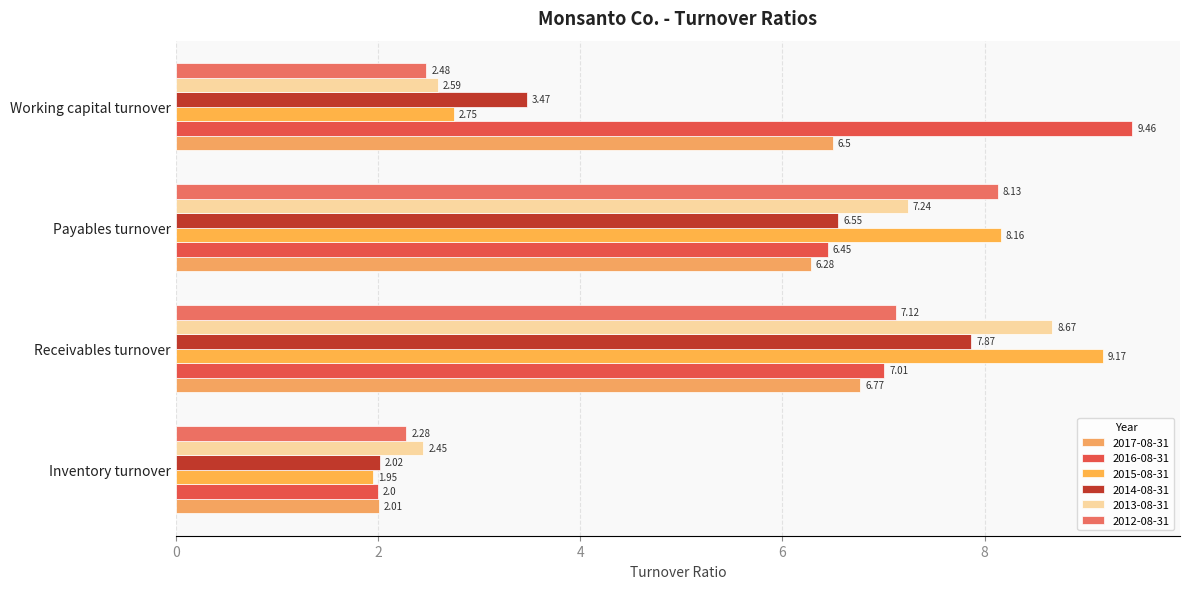

What are all the series names shown in the legend?

2017-08-31, 2016-08-31, 2015-08-31, 2014-08-31, 2013-08-31, 2012-08-31